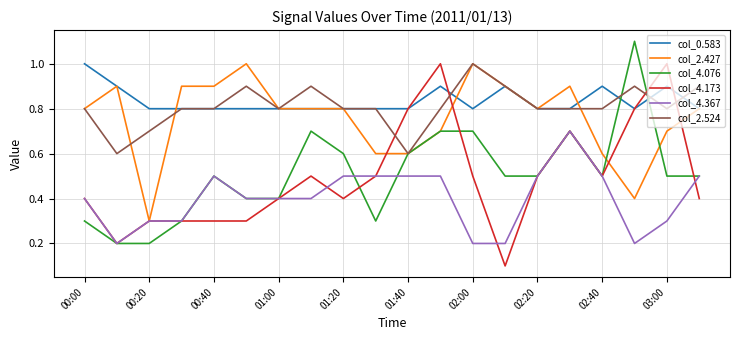

What is the greatest value displayed?

1.1